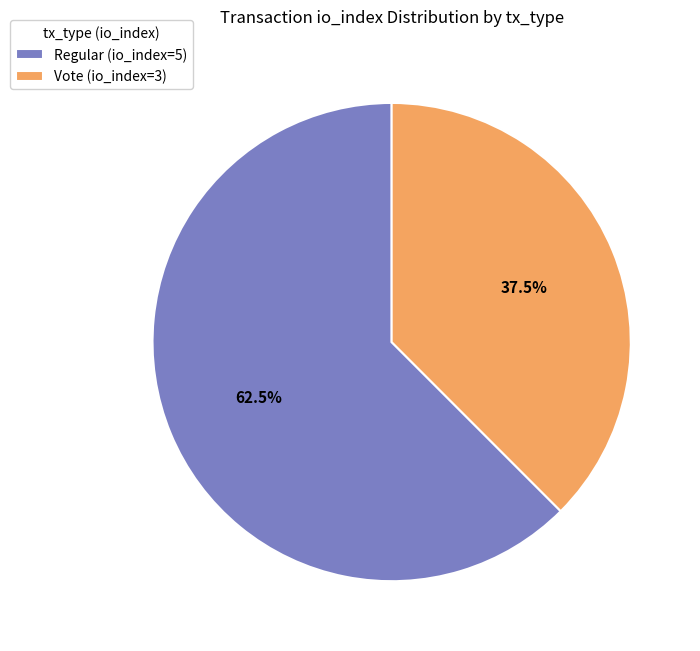

Count the number of slices in the pie.

2